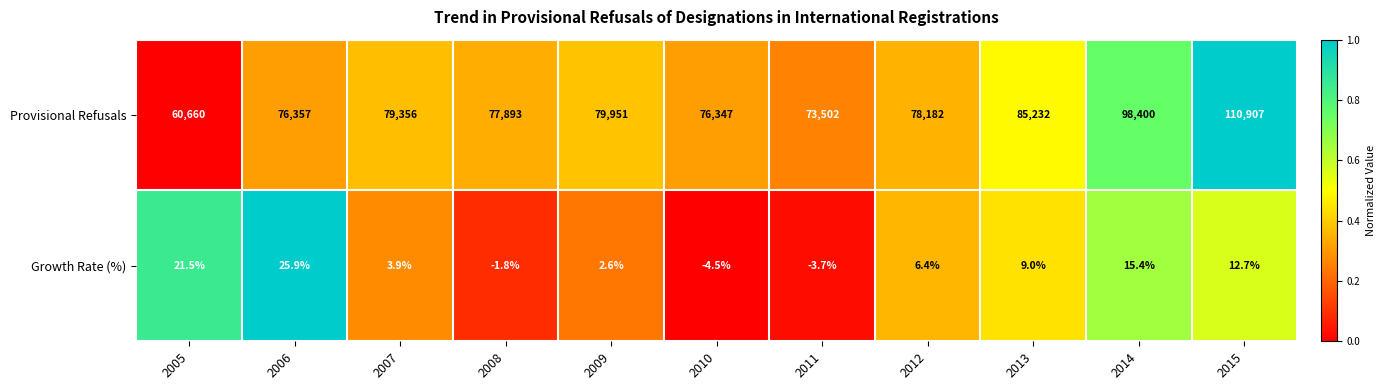

Is it true that Provisional Refusals equals 40724.7 at 2015?

False